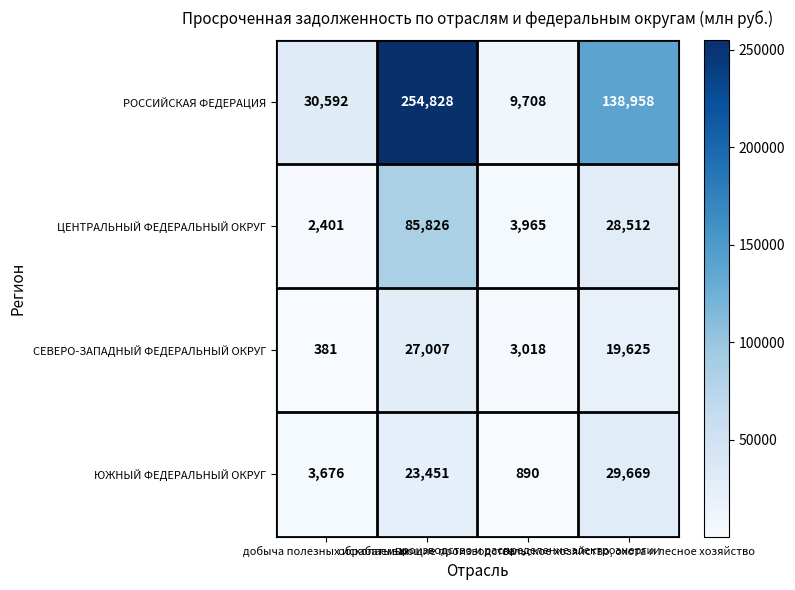

Which series has the largest range (max minus min)?

РОССИЙСКАЯ ФЕДЕРАЦИЯ